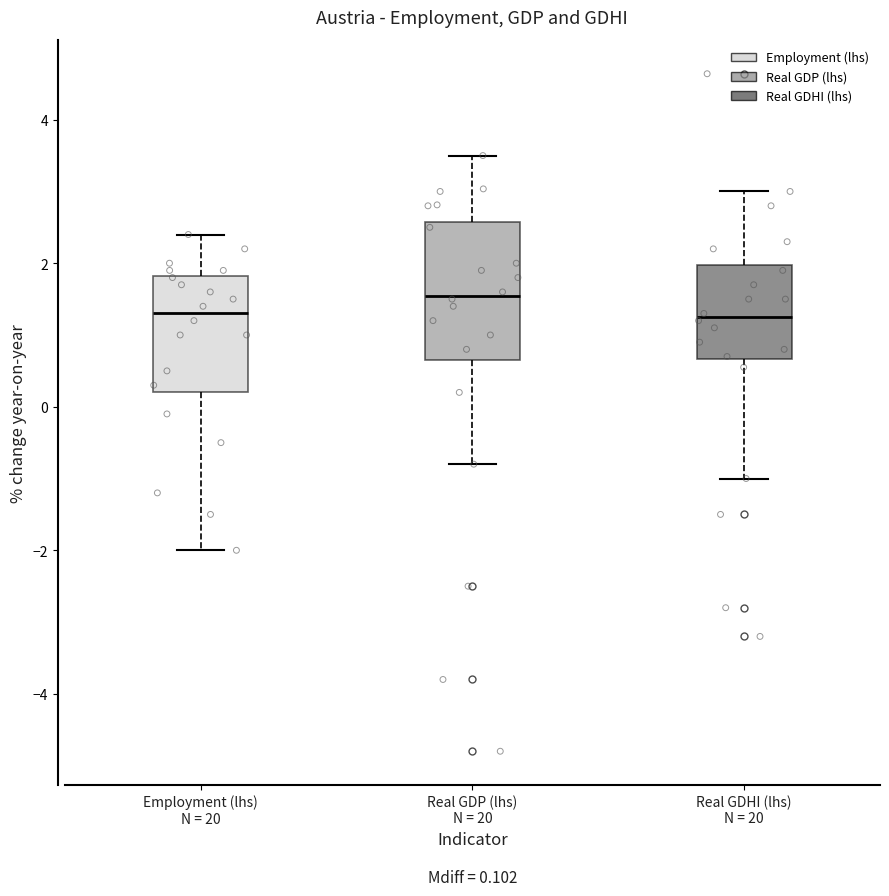

Comparing the boxes themselves (not the whiskers), which one is the tallest?

Real GDP (lhs) N = 20